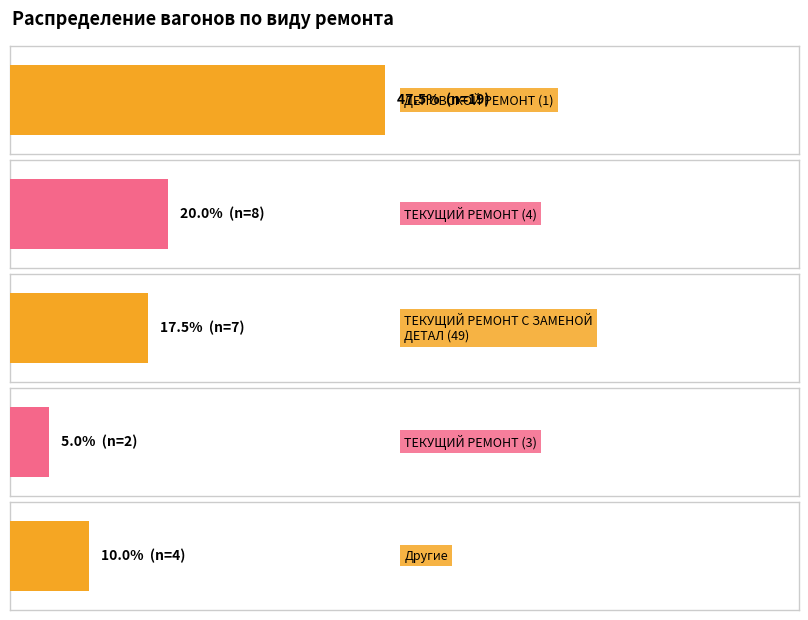

What is the average value of the ТЕКУЩИЙ РЕМОНТ С ЗАМЕНОЙ ДЕТАЛ (49) series?

7